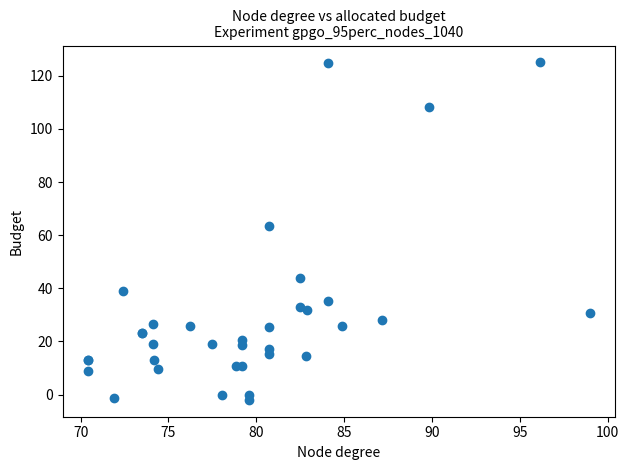

What Y value in the scatter plot is closest to 61?

63.6